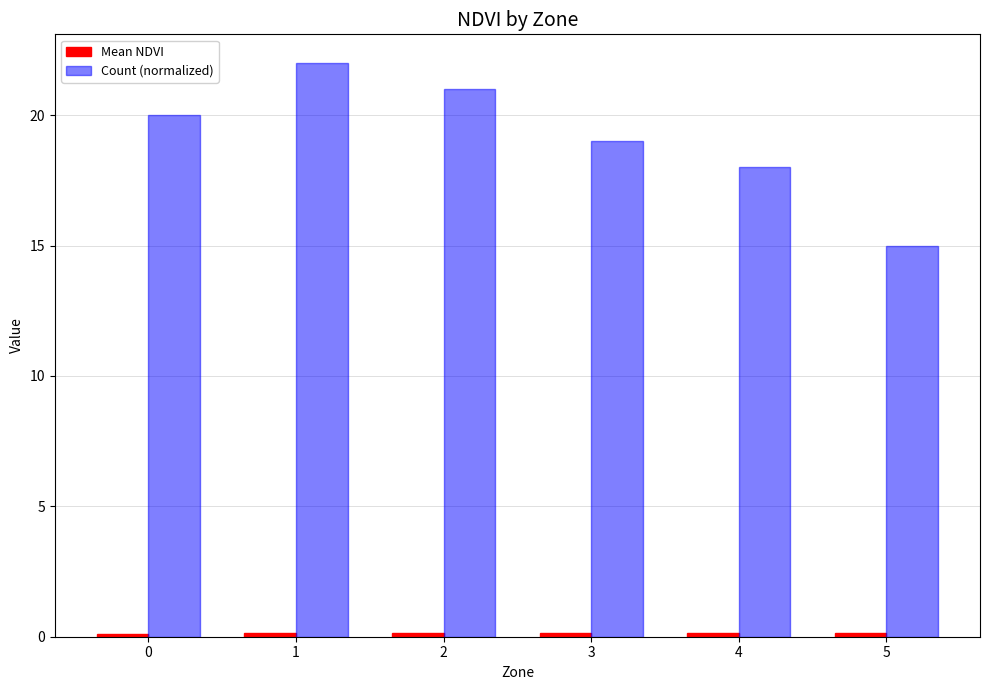

How many groups of bars are there?

6